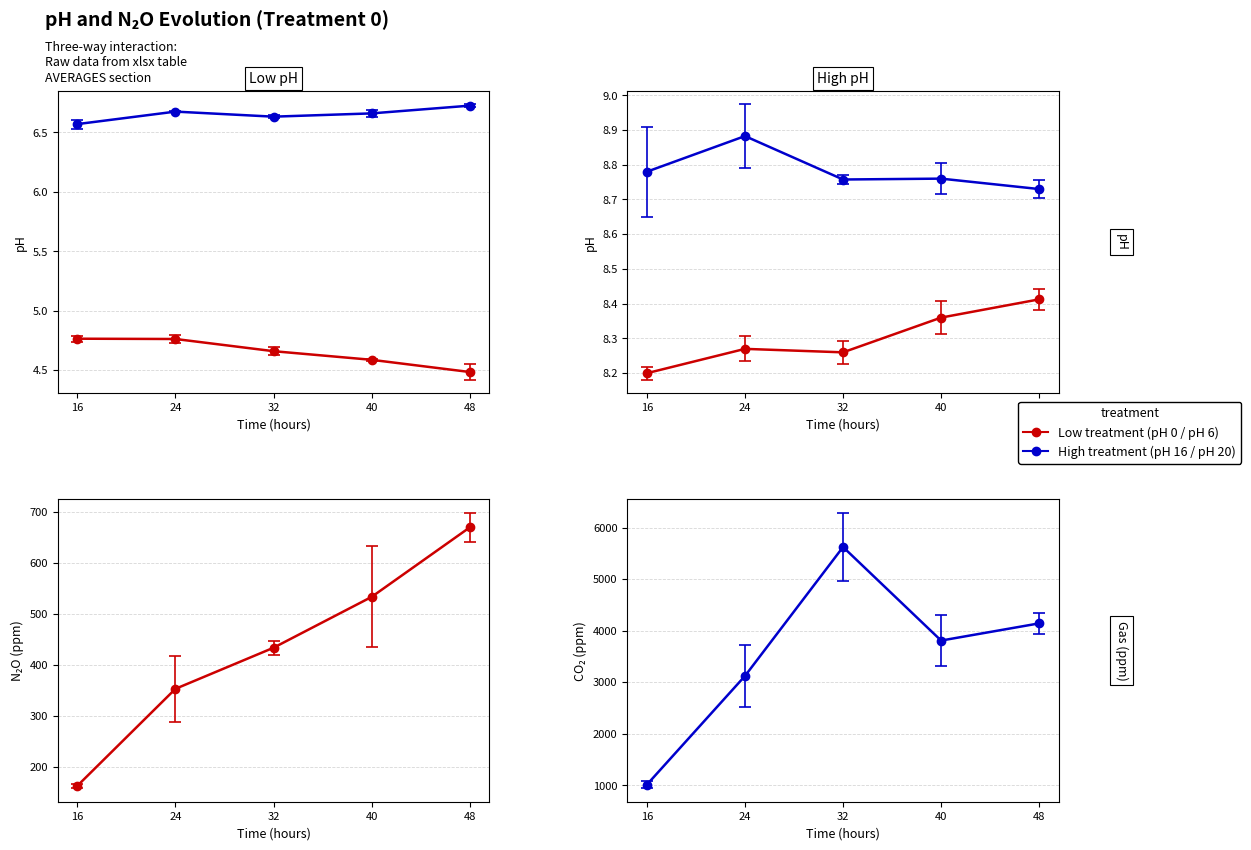

The N2O ppm (avg) series shows 55.3 at 16. True or false?

False